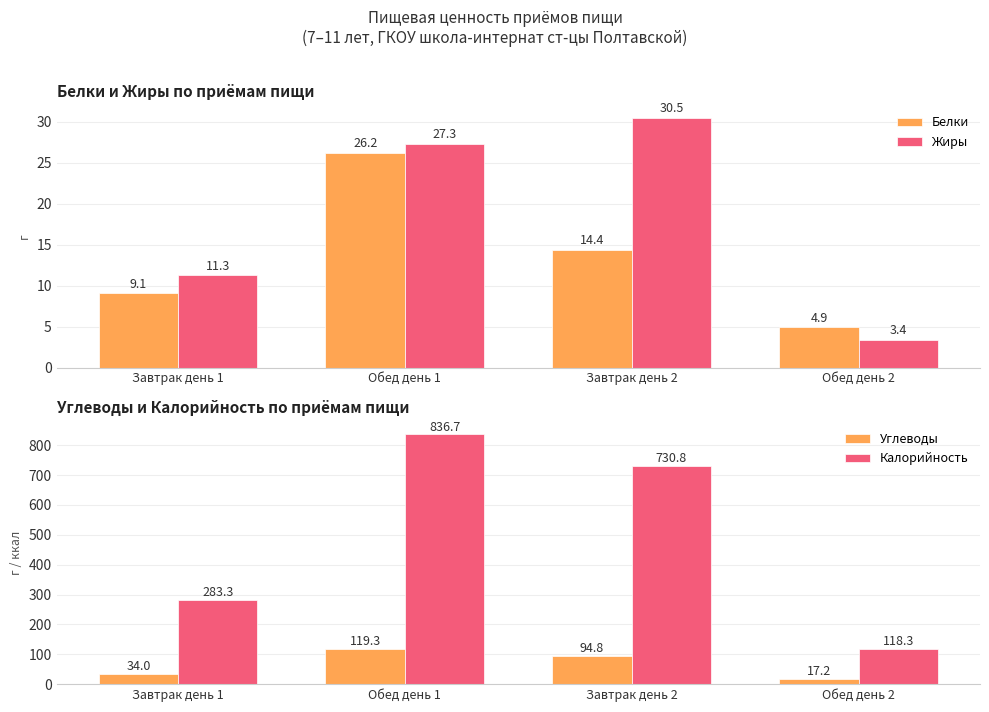

True or false: Углеводы has a value of 34.0 at Завтрак день 1.

True